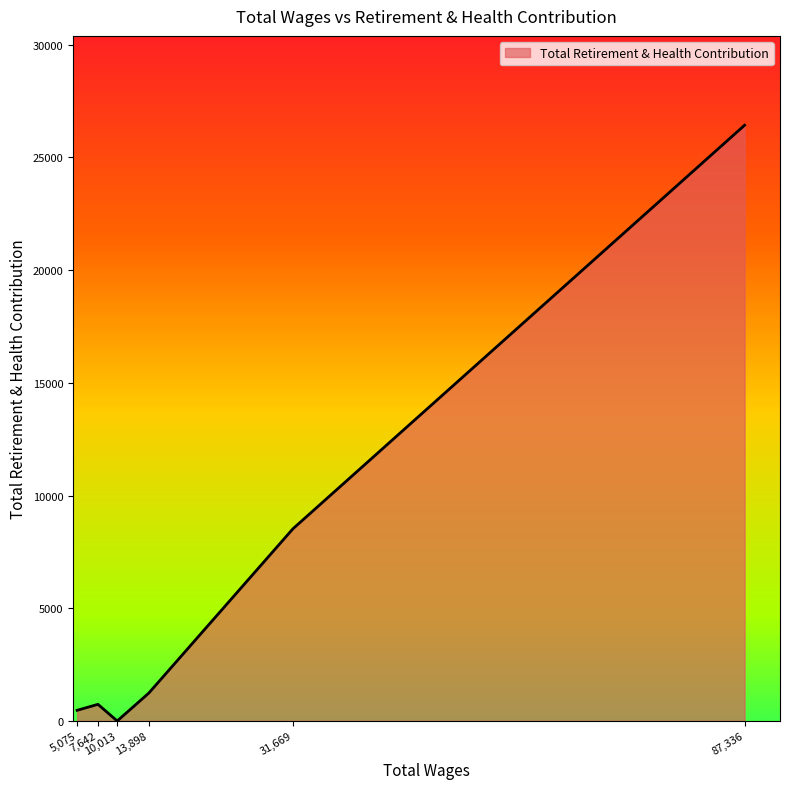

What is the greatest value displayed?

26426